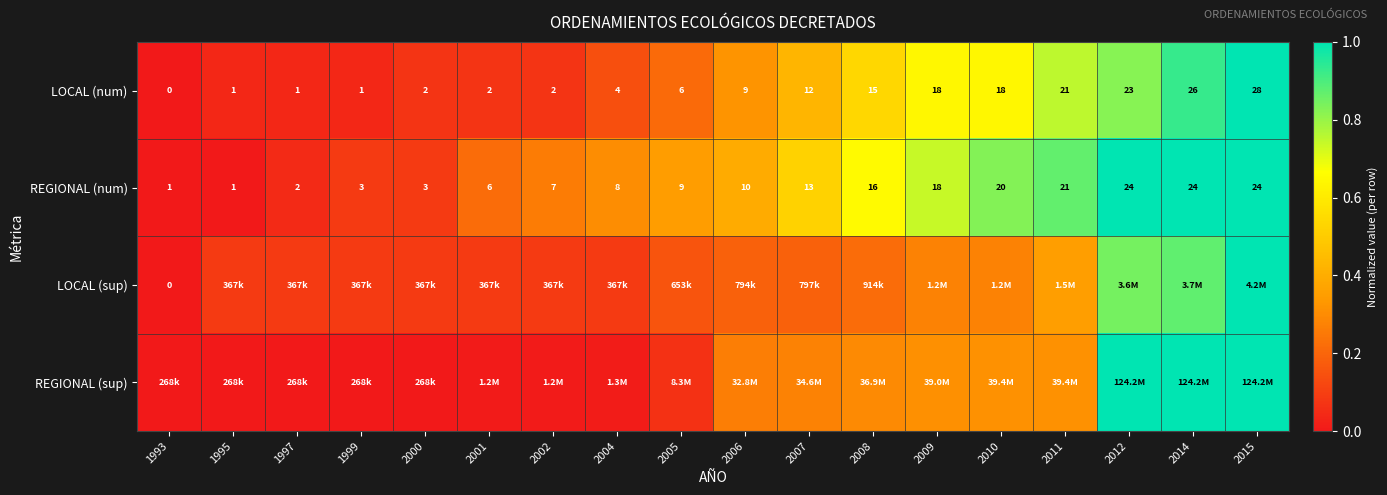

The value of LOCAL (num) at 2010 is 1.1. True or false?

False